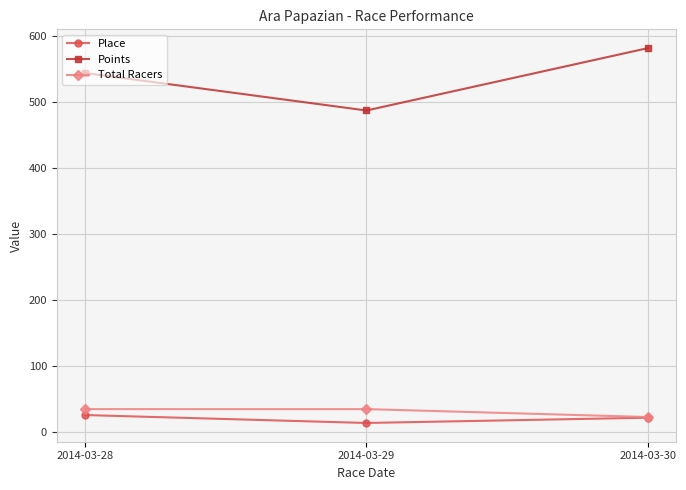

Is it true that Total Racers equals 35.0 at 2014-03-29?

True